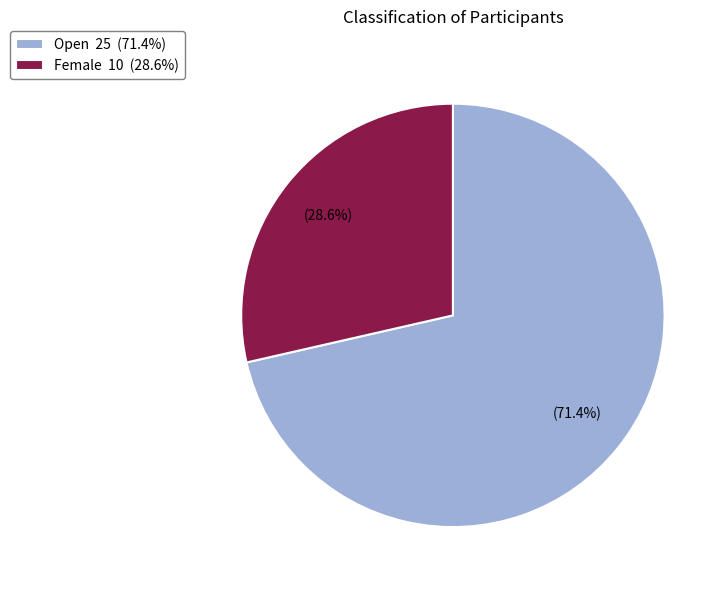

Which category has the biggest portion of the pie?

Open